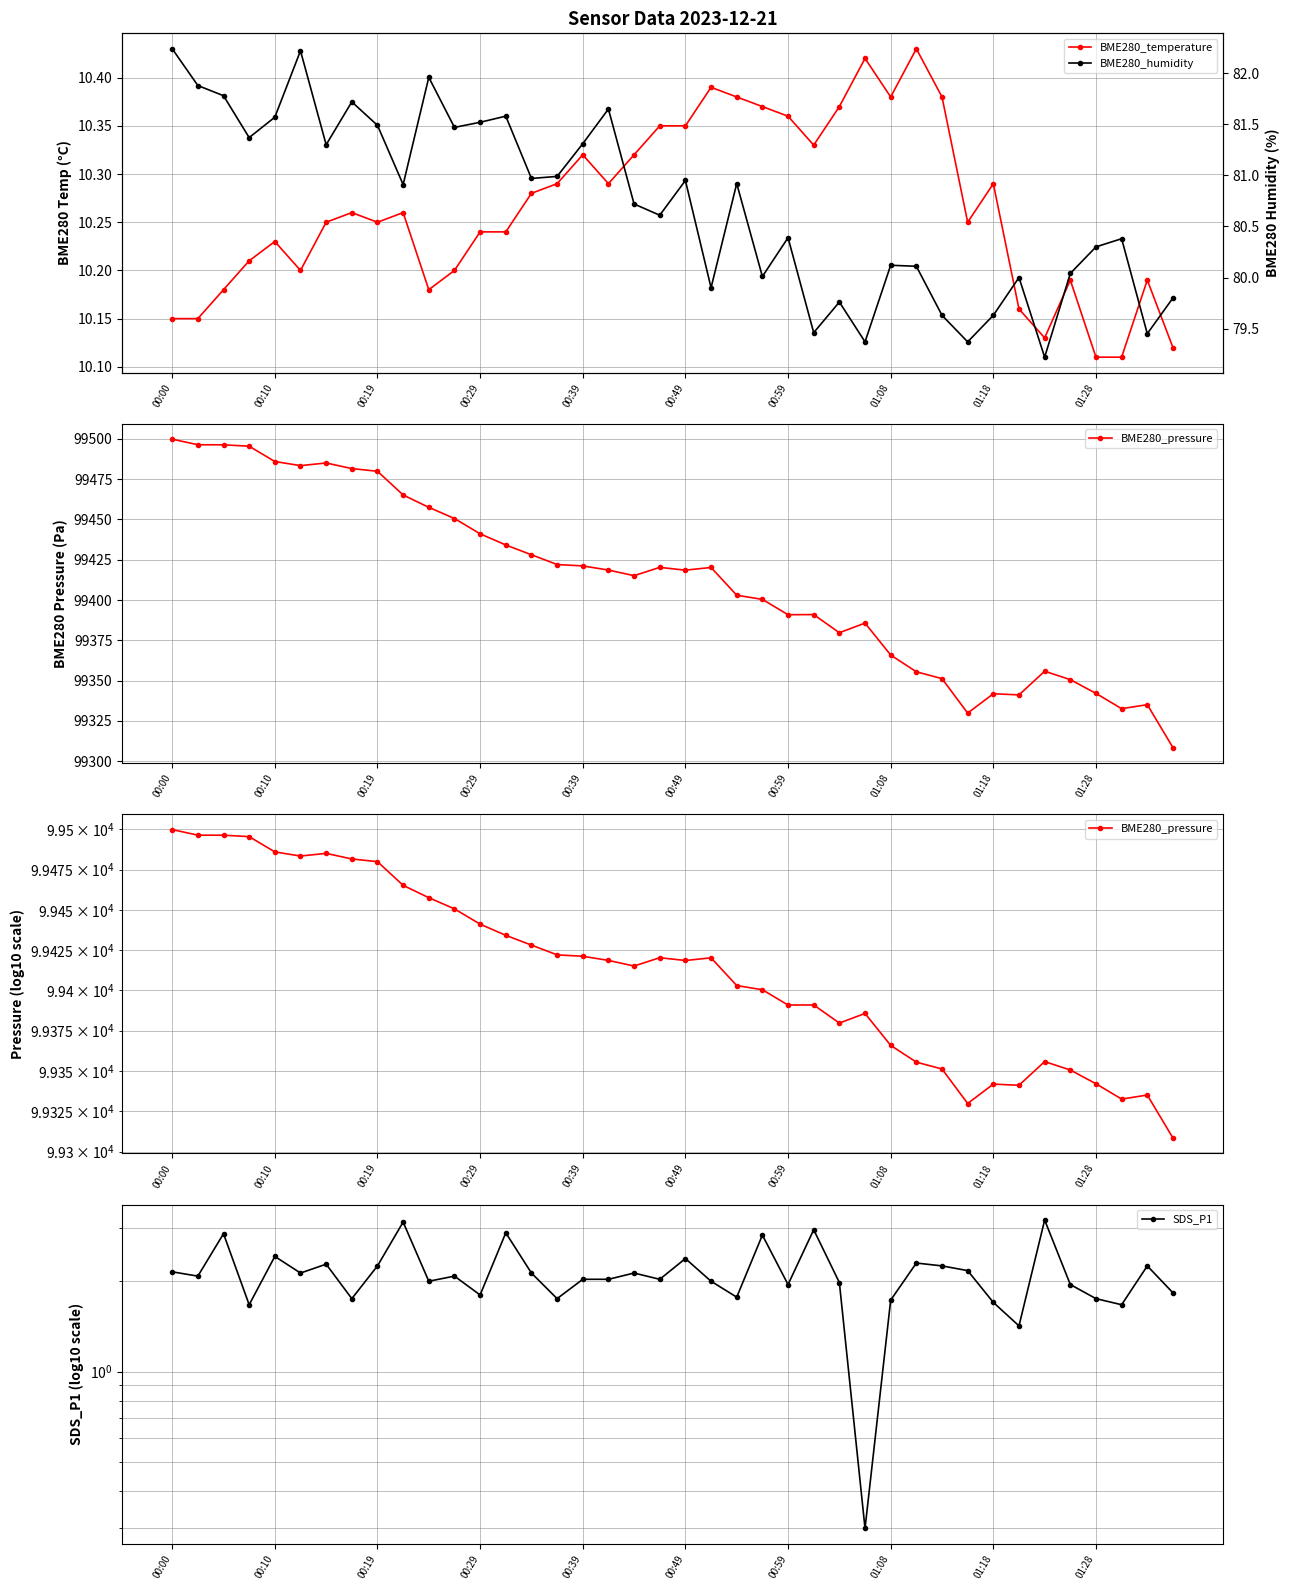

Which series has the largest range (max minus min)?

BME280_pressure